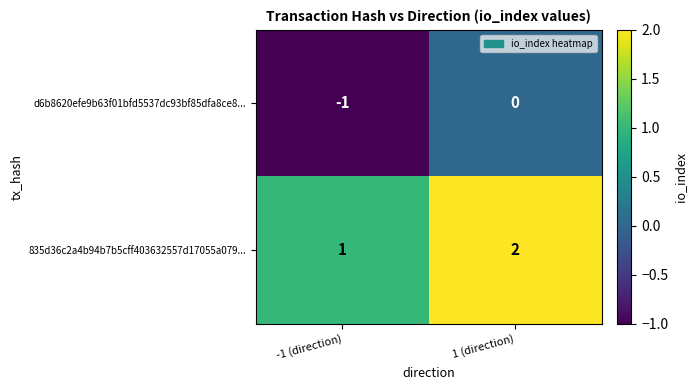

What is the sum of all 835d36c2a4b94b7b5cff403632557d17055a079... values?

3